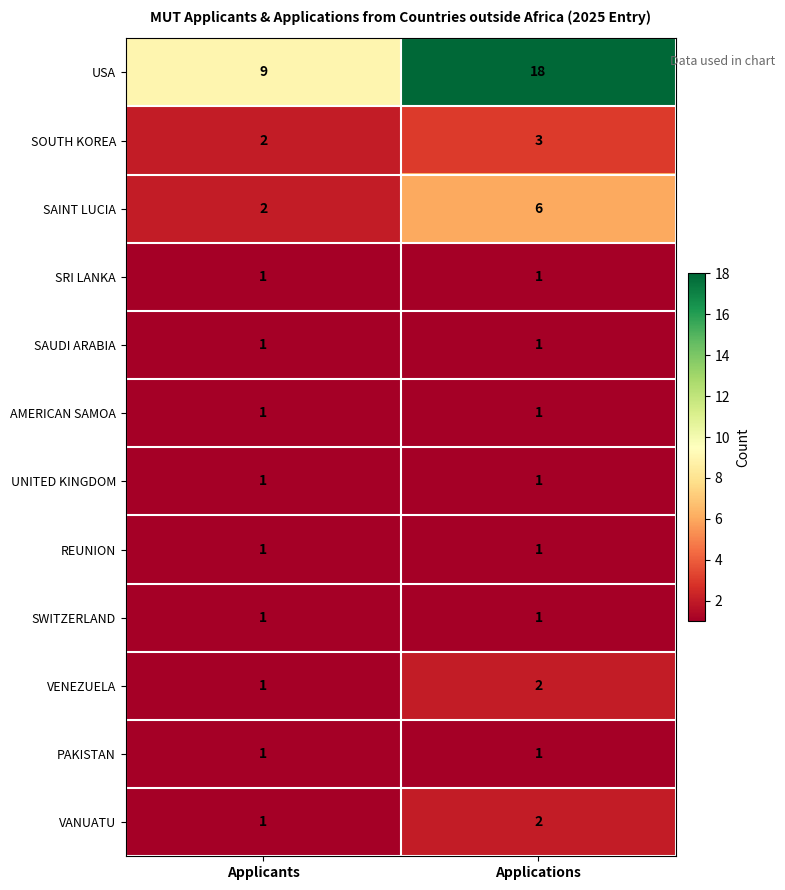

At which label does VANUATU reach its peak?

Applications